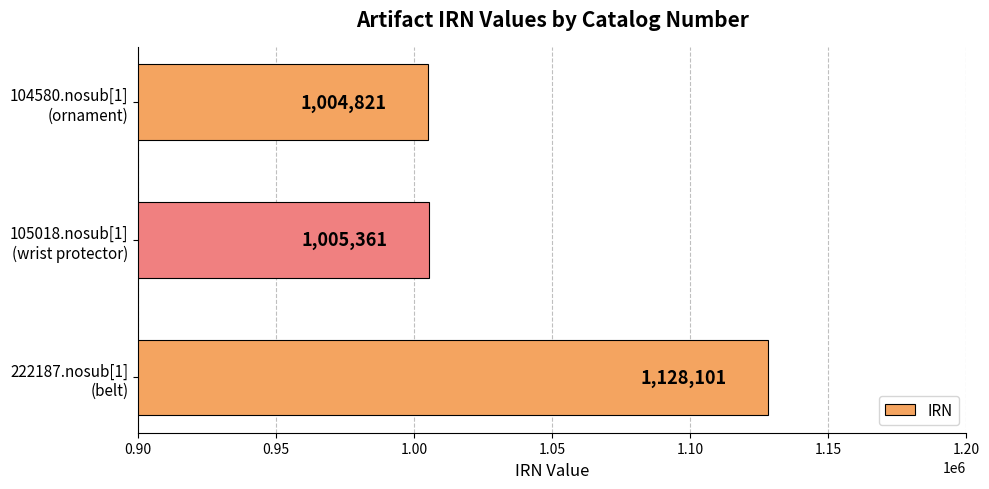

What is the difference between the second highest and minimum values?

540